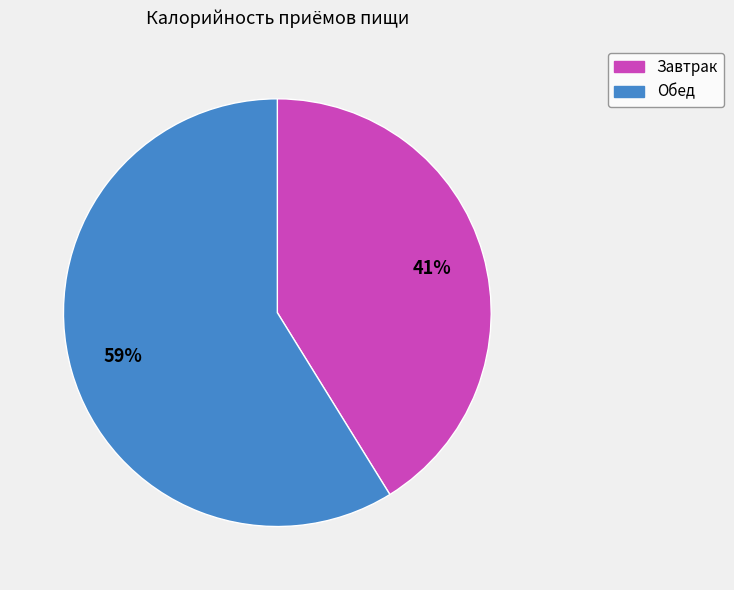

Count the number of slices in the pie.

2